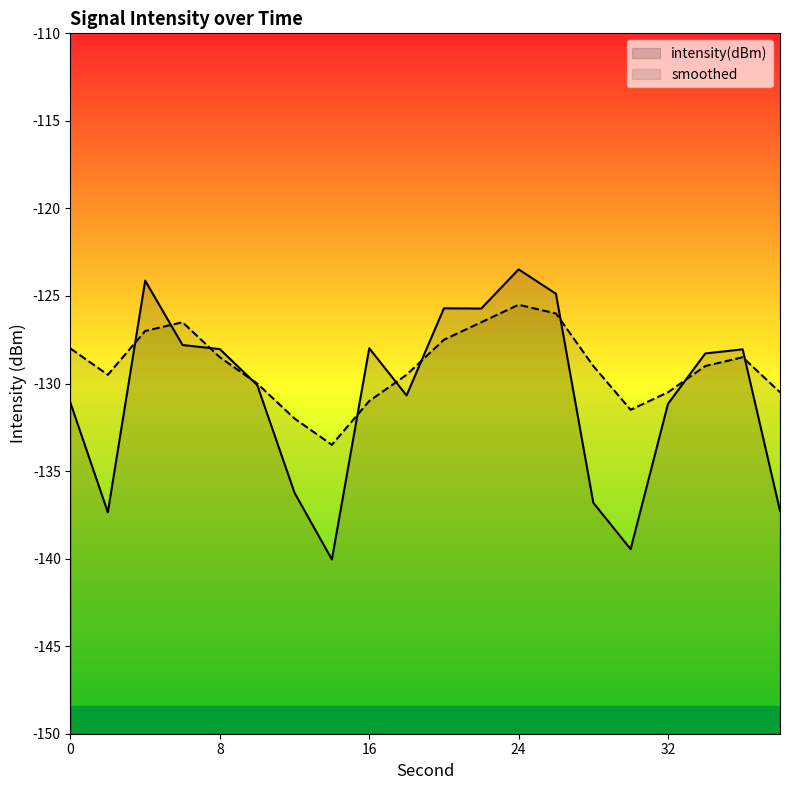

At which category does intensity(dBm) reach its first local peak?

4